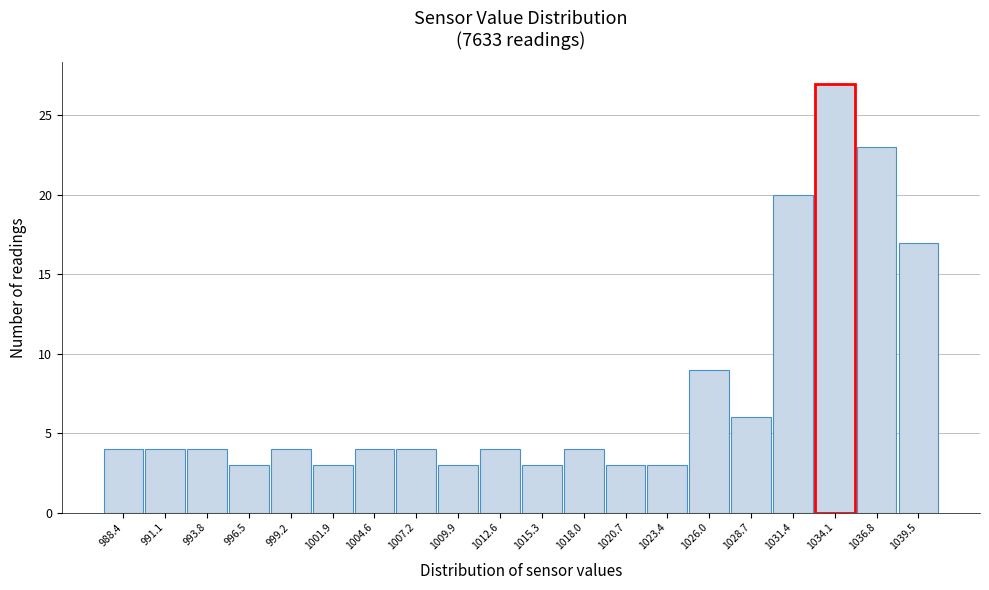

Reading right to left, what are all the values shown in this chart?

17	23	27	20	6	9	3	3	4	3	4	3	4	4	3	4	3	4	4	4